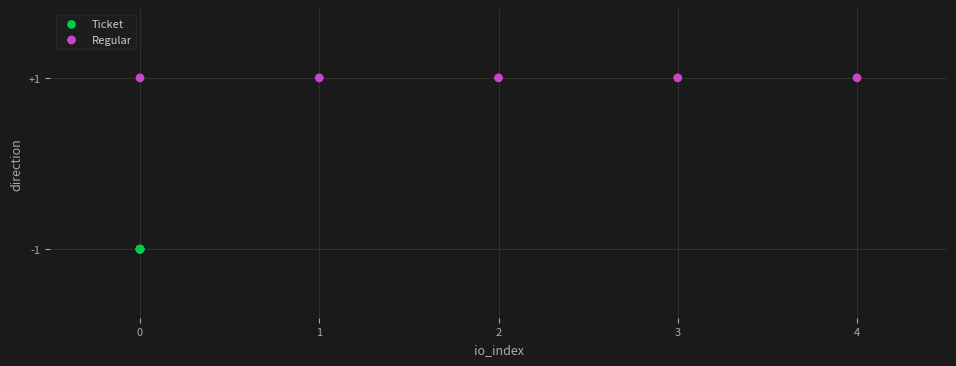

Which series reaches the maximum Y coordinate?

Regular